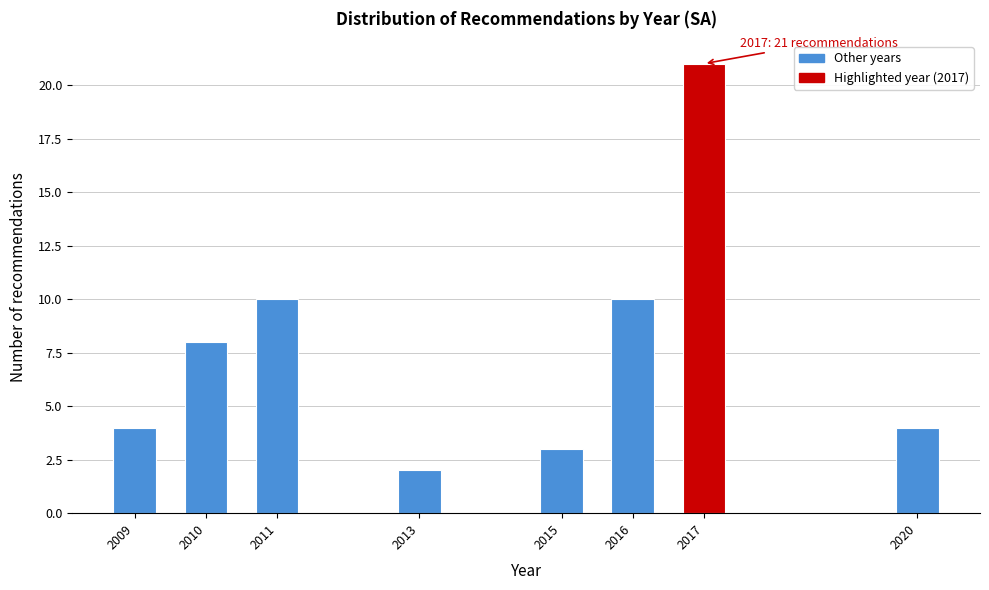

Reading left to right, what are all the values shown in this chart?

4	8	10	2	3	10	21	4